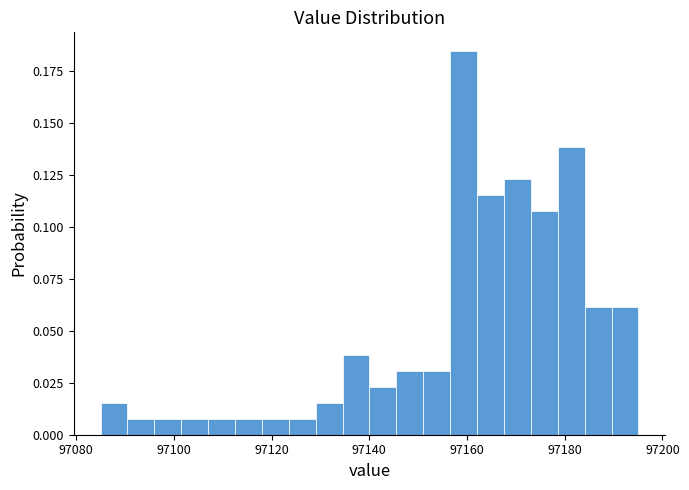

Around what value on the x-axis is the tallest bar? Give the approximate position of its centre, as read against the axis.

97160